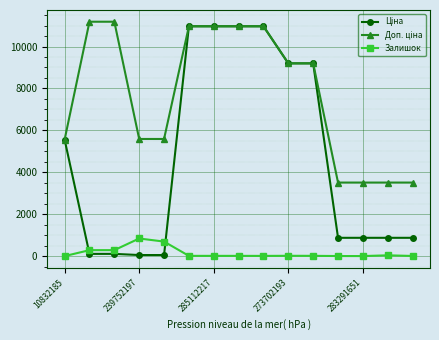

How many lines are shown in the chart?

3